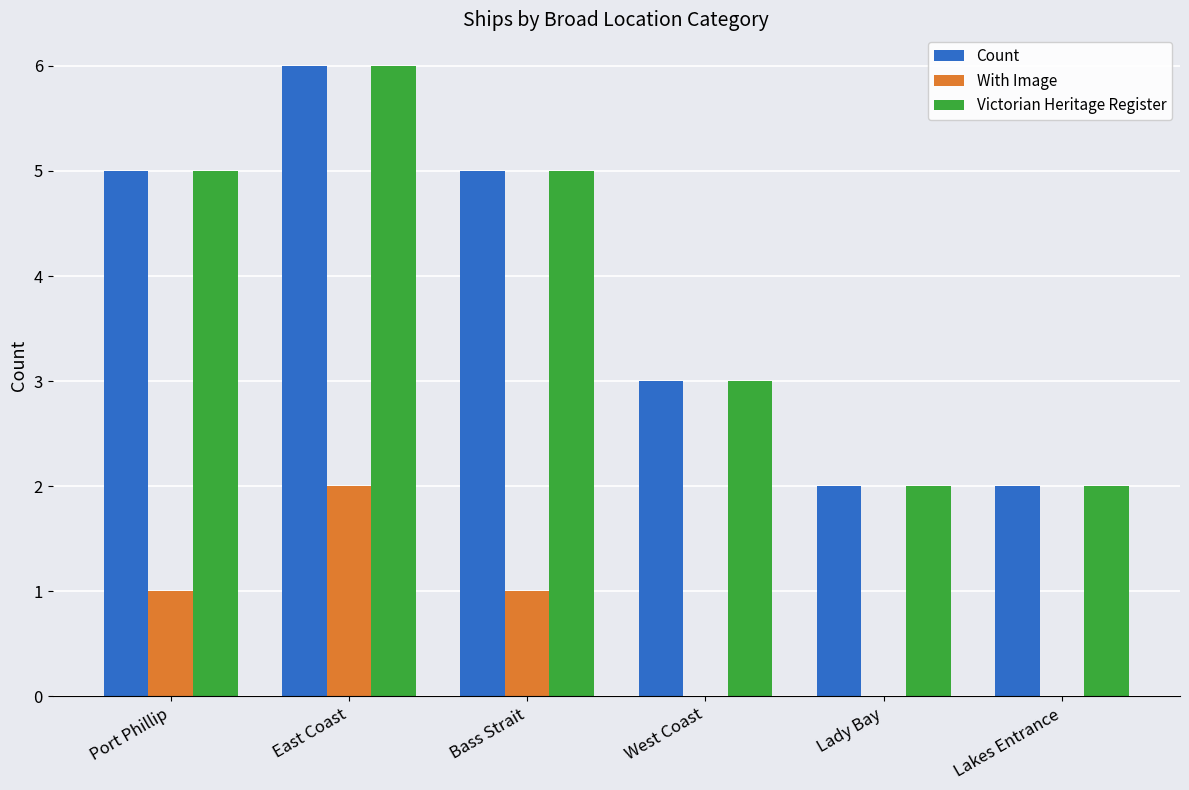

Is the value of Victorian Heritage Register at East Coast greater than the value of Count at Bass Strait?

Yes